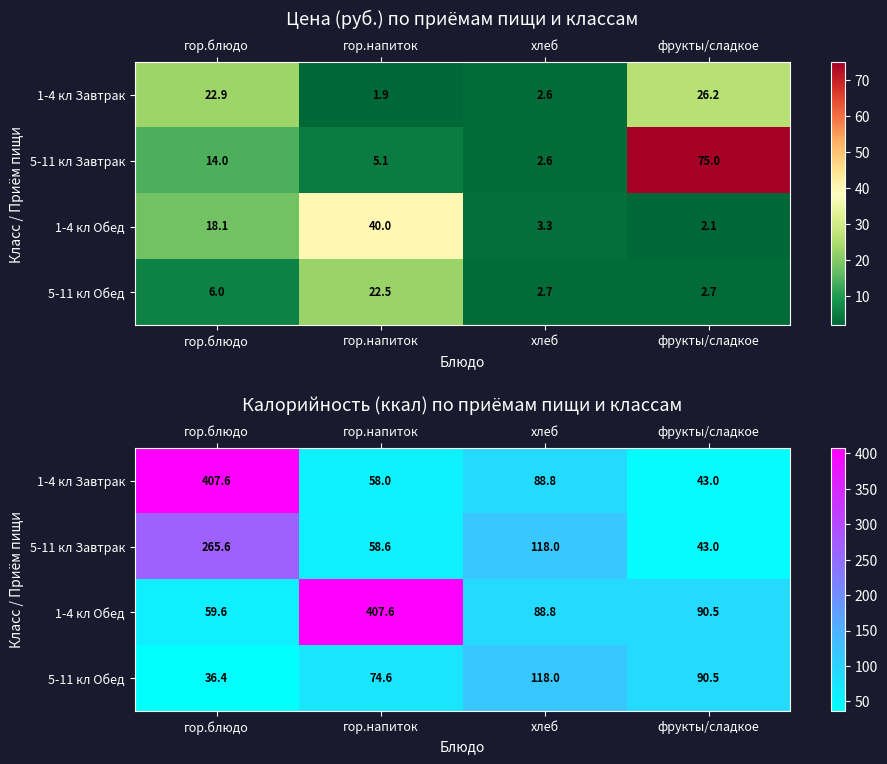

At how many categories does at least one series exceed 227?

2